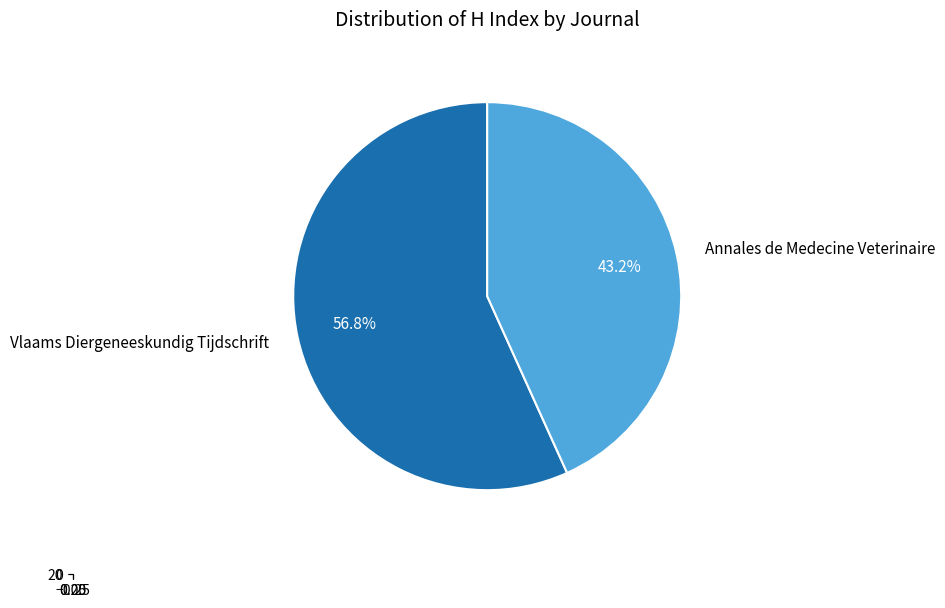

What is the change in value from Vlaams Diergeneeskundig Tijdschrift to Annales de Medecine Veterinaire?

-5